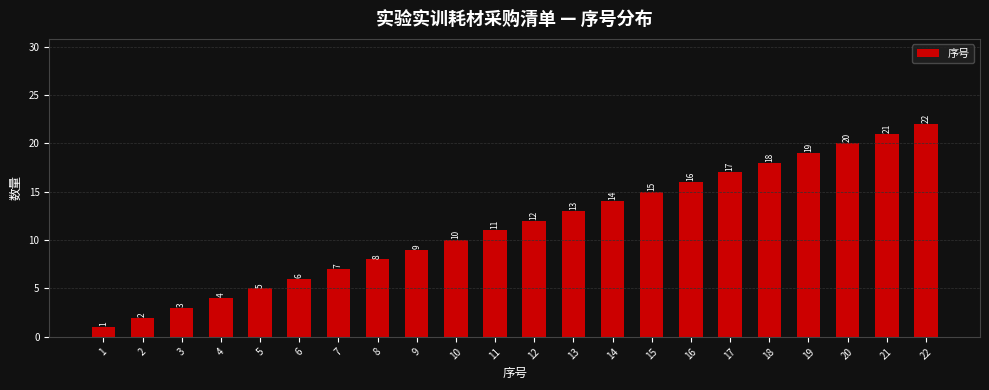

What is the sum of the values at 7 and 6?

13